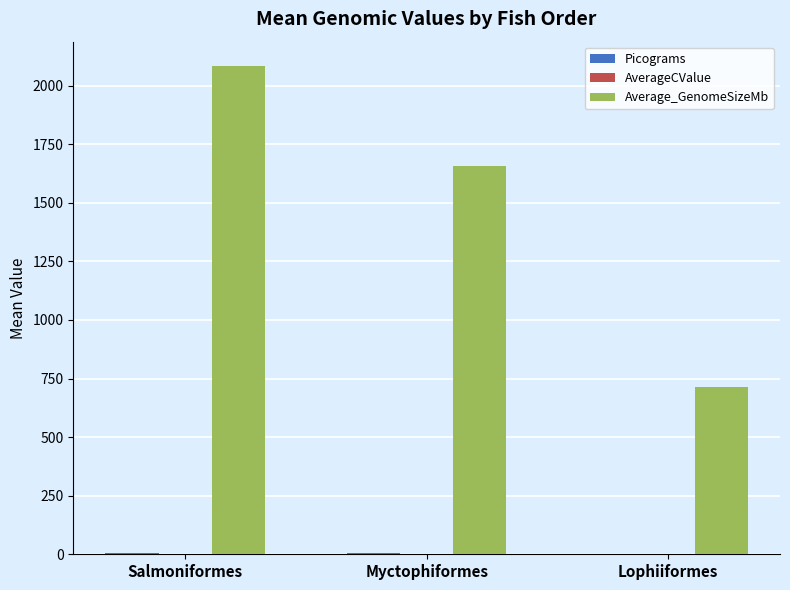

Which label corresponds to the largest value in the chart?

Salmoniformes